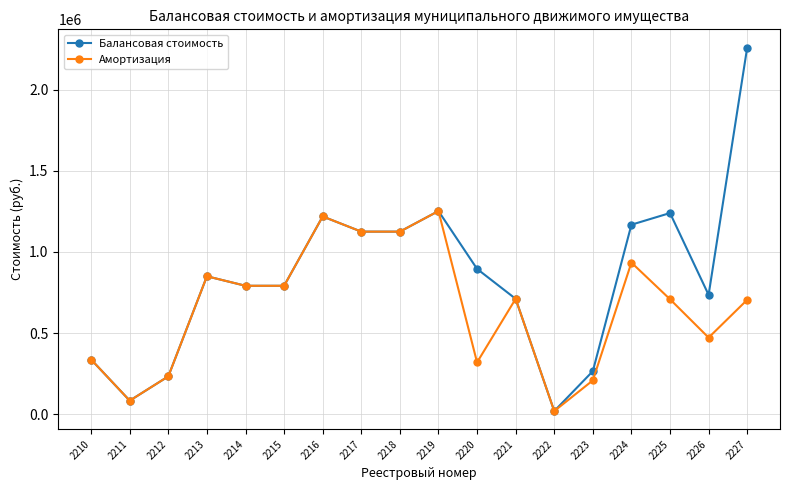

At how many categories does at least one series exceed 809509?

9